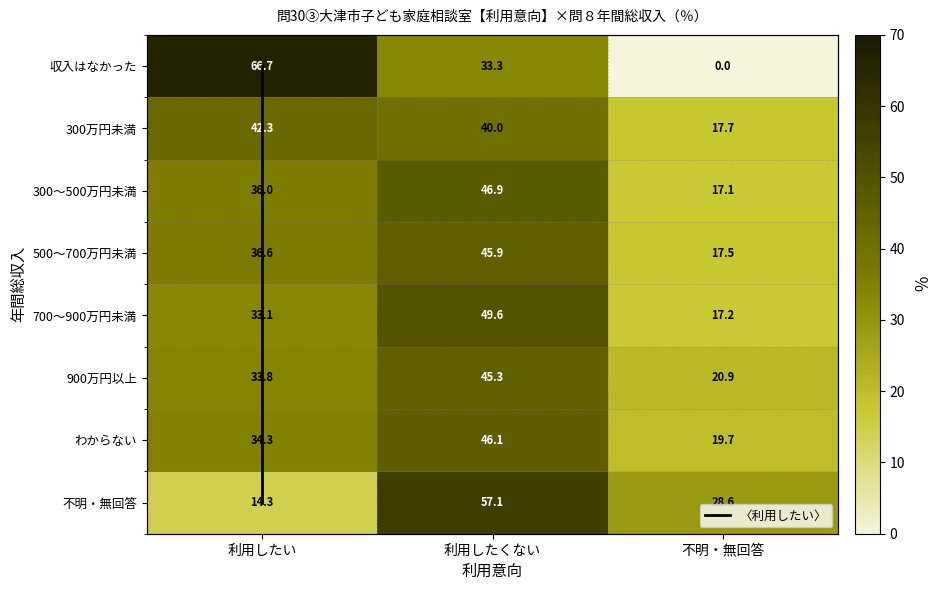

What is the difference between the わからない values at 不明・無回答 and 利用したくない?

26.4